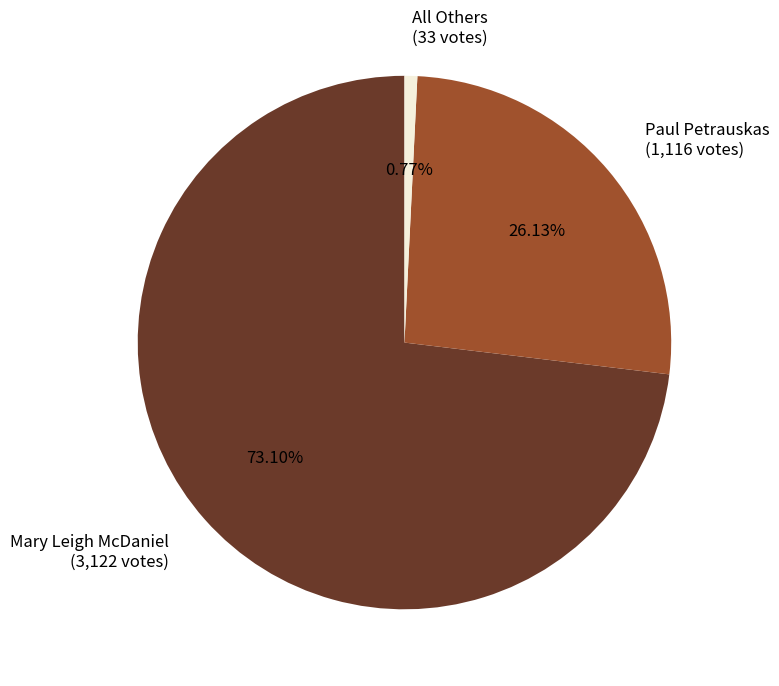

Which category has the biggest portion of the pie?

Mary Leigh McDaniel